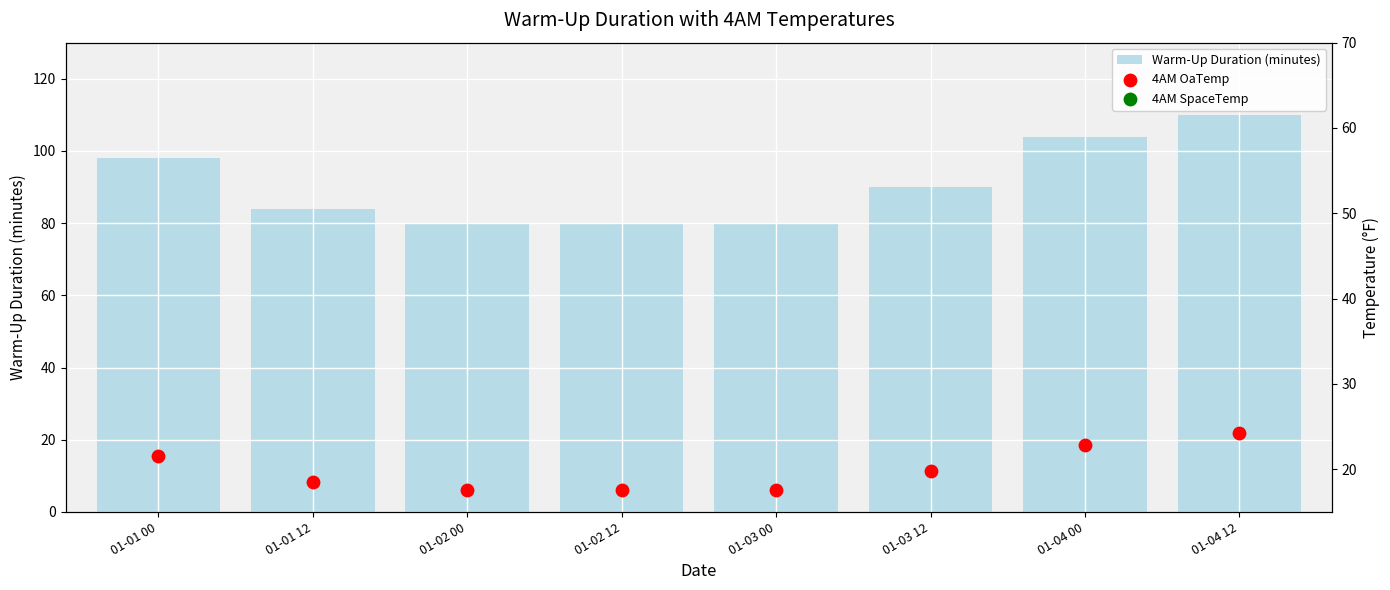

Which series has the largest Y range (max minus min)?

Warm-Up Duration (minutes)